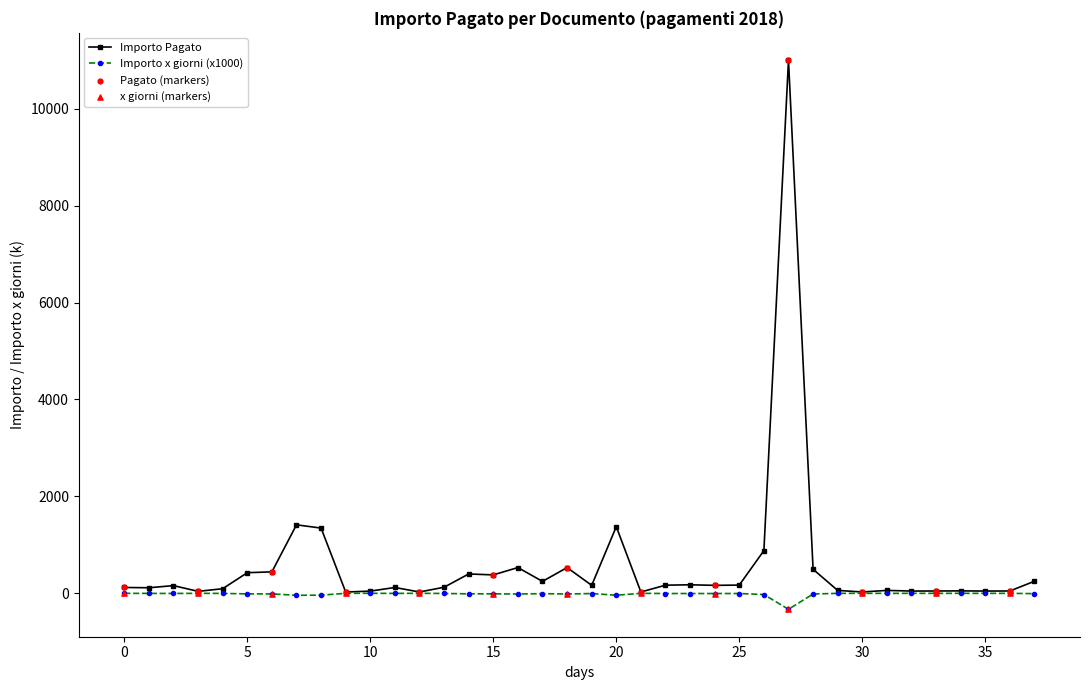

Rank the series by their maximum value, from lowest to highest.

Importo x giorni (x1000), Importo Pagato